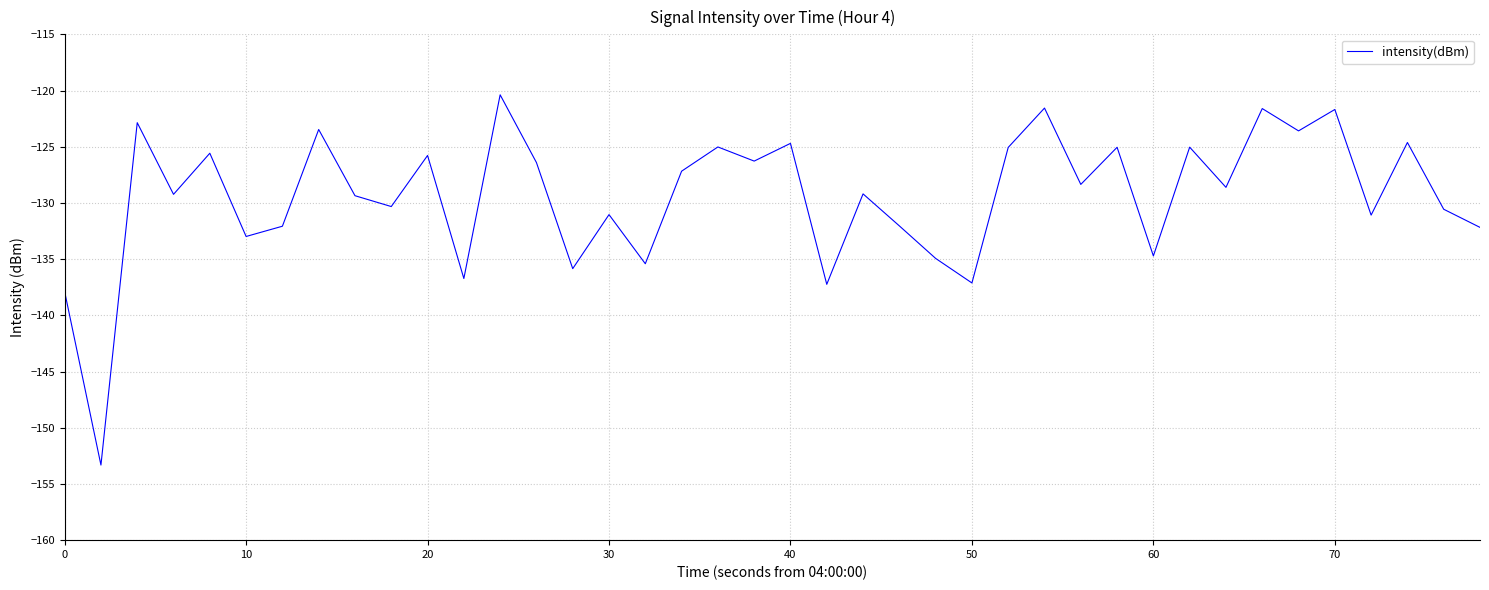

What is the greatest value displayed?

-120.4